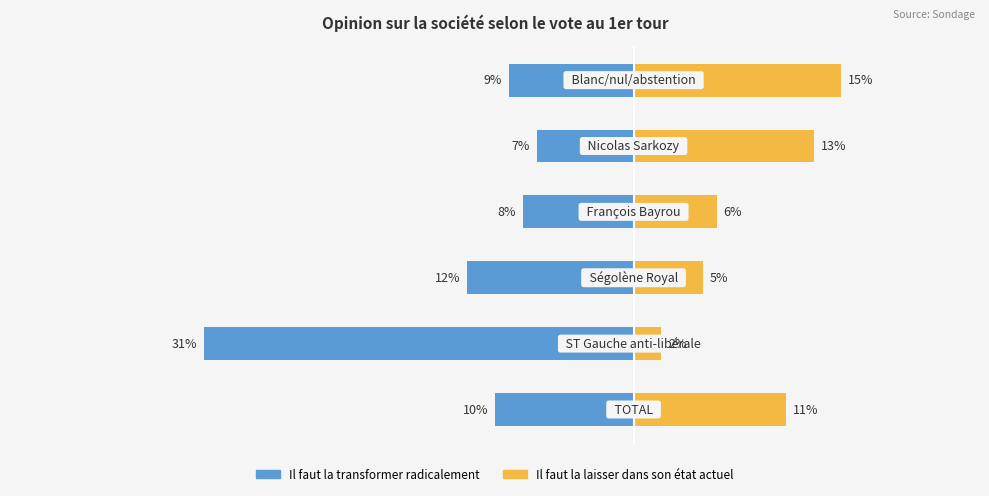

What is the sum of the Il faut la transformer radicalement values at 1 and 2?

-43